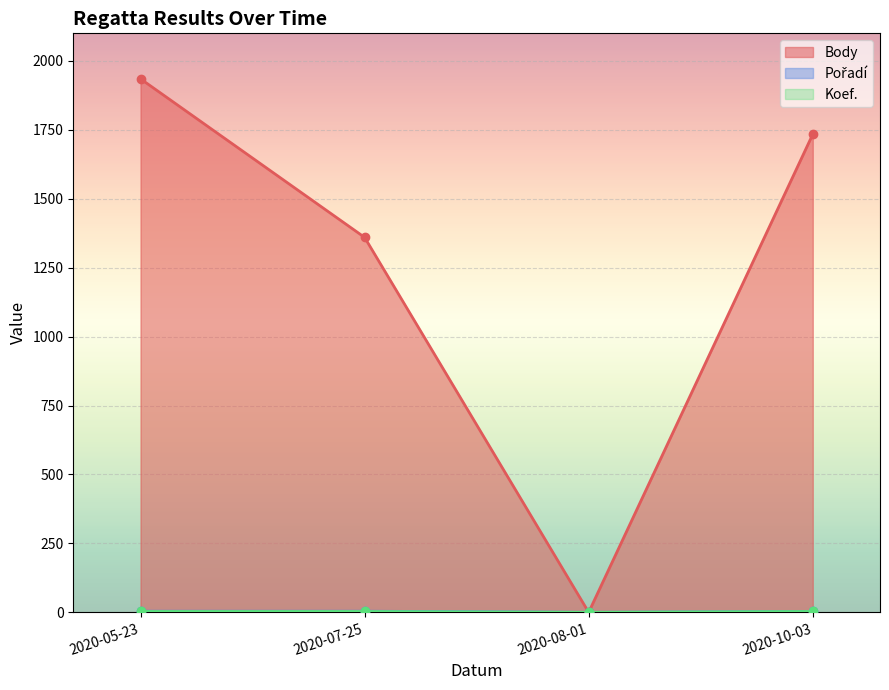

Which series changed the most between 2020-05-23 and 2020-08-01?

Body